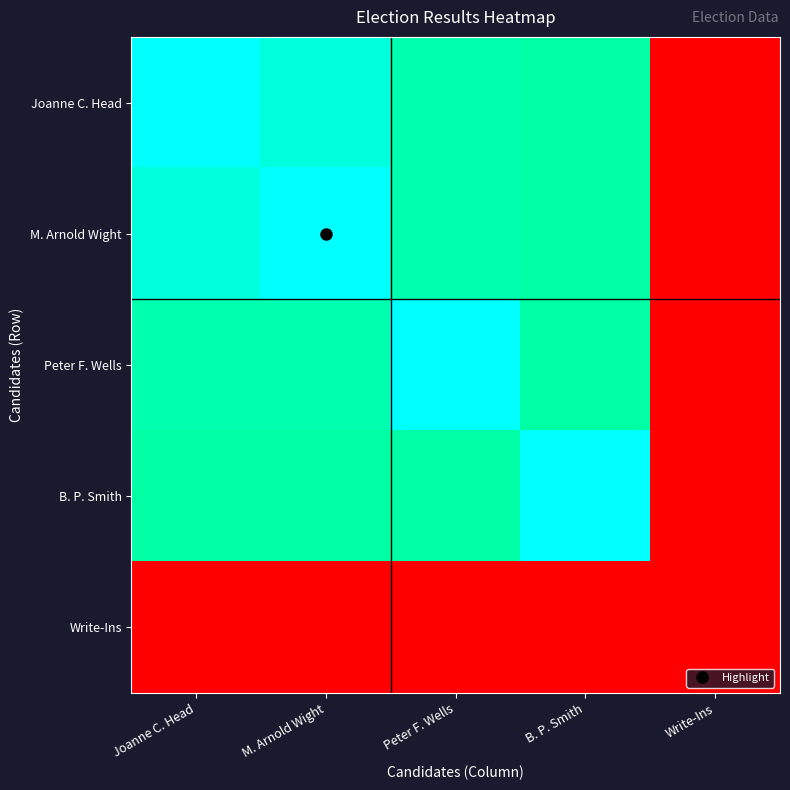

At B. P. Smith, list the series in order from smallest to largest.

Write-Ins, Joanne C. Head, M. Arnold Wight, Peter F. Wells, B. P. Smith